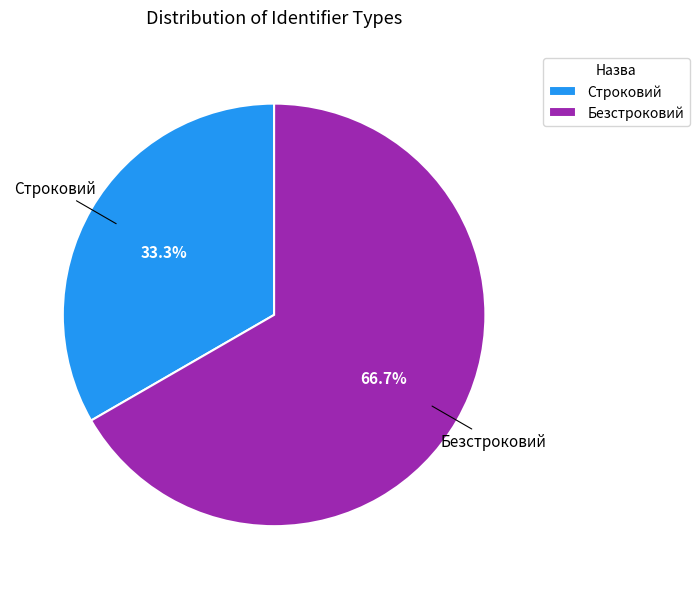

Which slice is the smallest?

Строковий